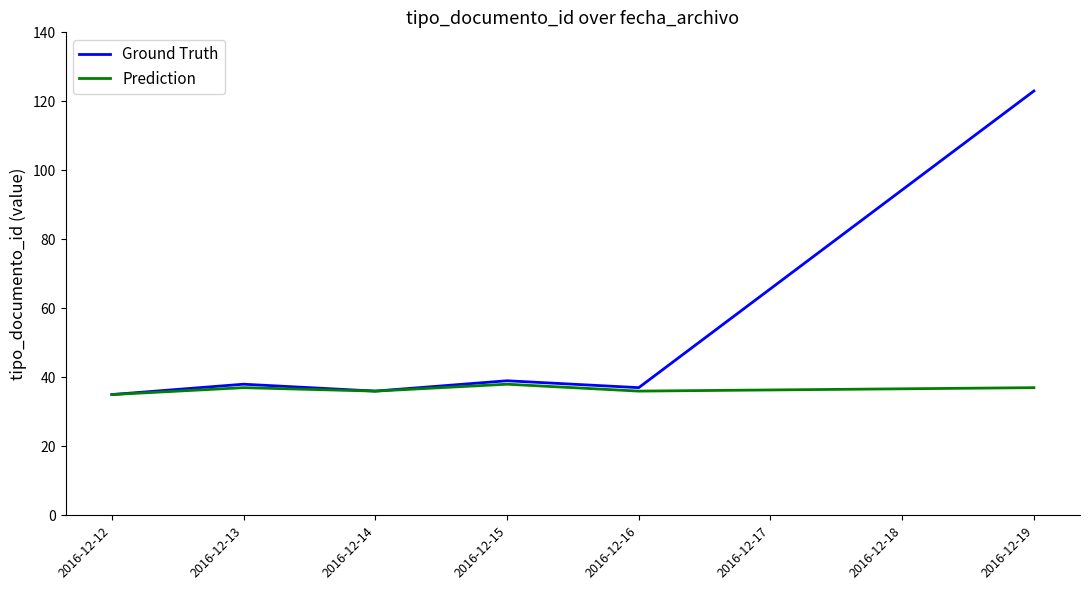

The Ground Truth series shows 58 at 2016-12-14. True or false?

False